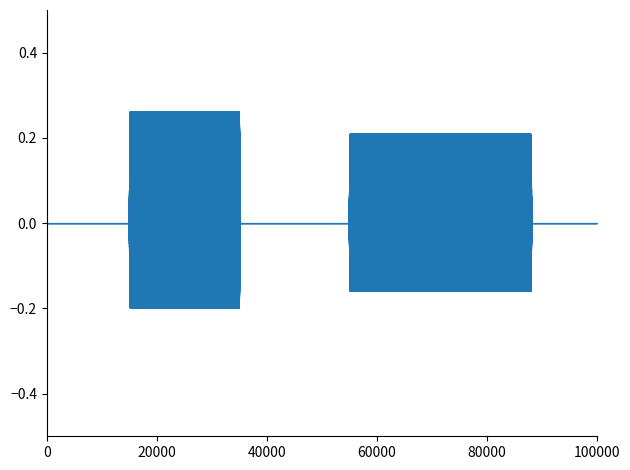

Between 5 and 3, which is larger?

3